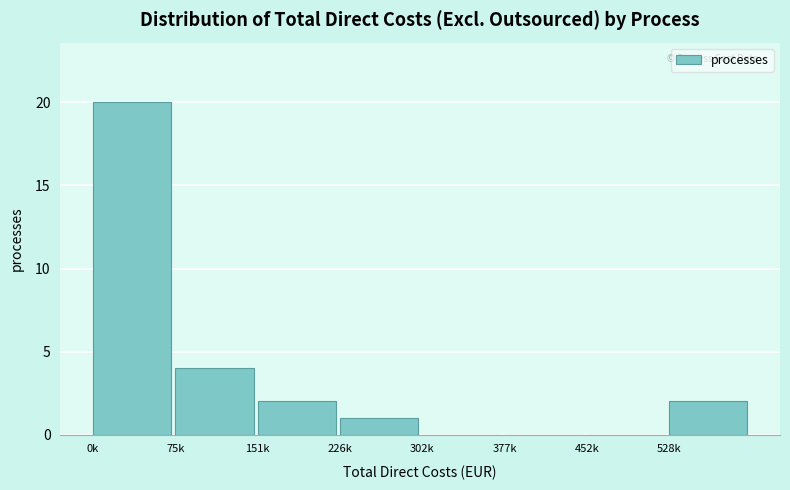

Reading right to left, list all the values displayed in this chart.

528k=2	452k=0	377k=0	302k=0	226k=1	151k=2	75k=4	0k=20